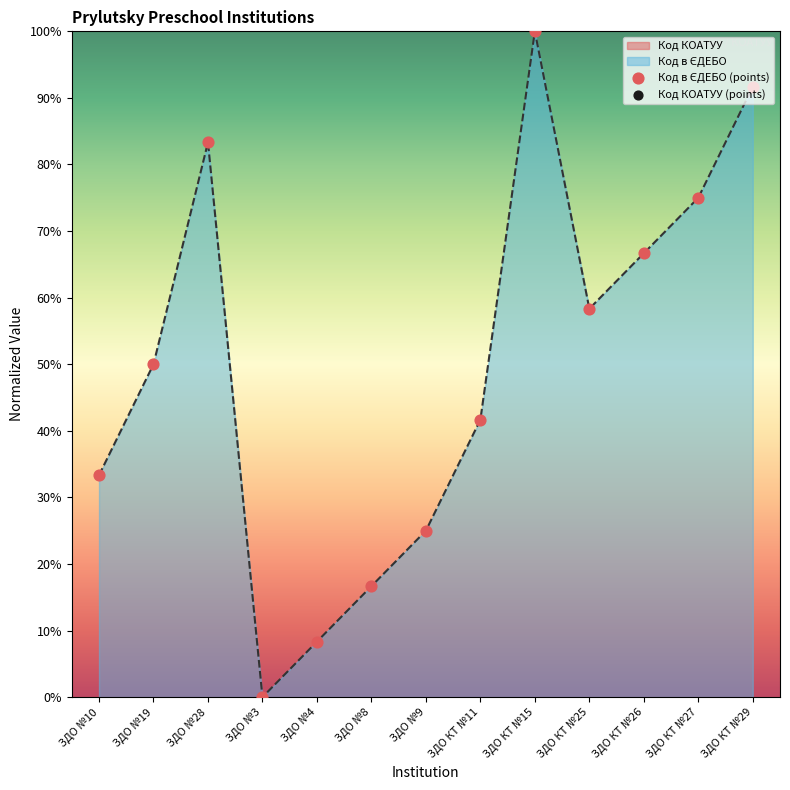

Which has a higher value, ЗДО №8 or ЗДО КТ №15?

ЗДО КТ №15